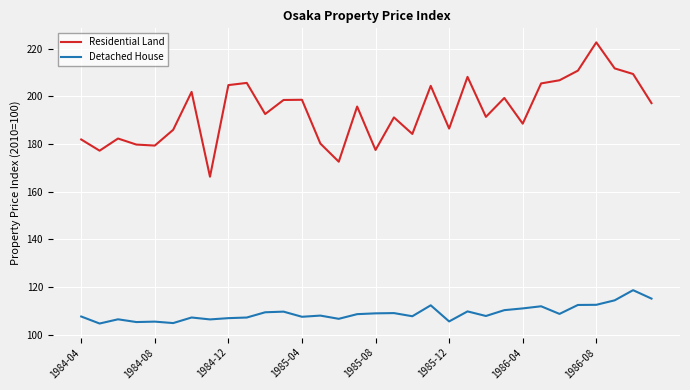

What is the smallest value displayed?

104.7